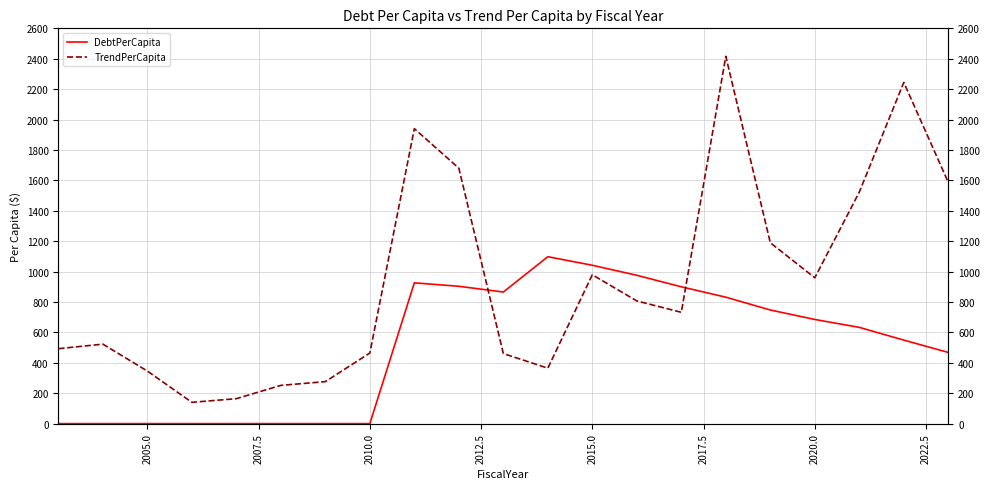

List the series in order of their overall mean, lowest first.

DebtPerCapita, TrendPerCapita